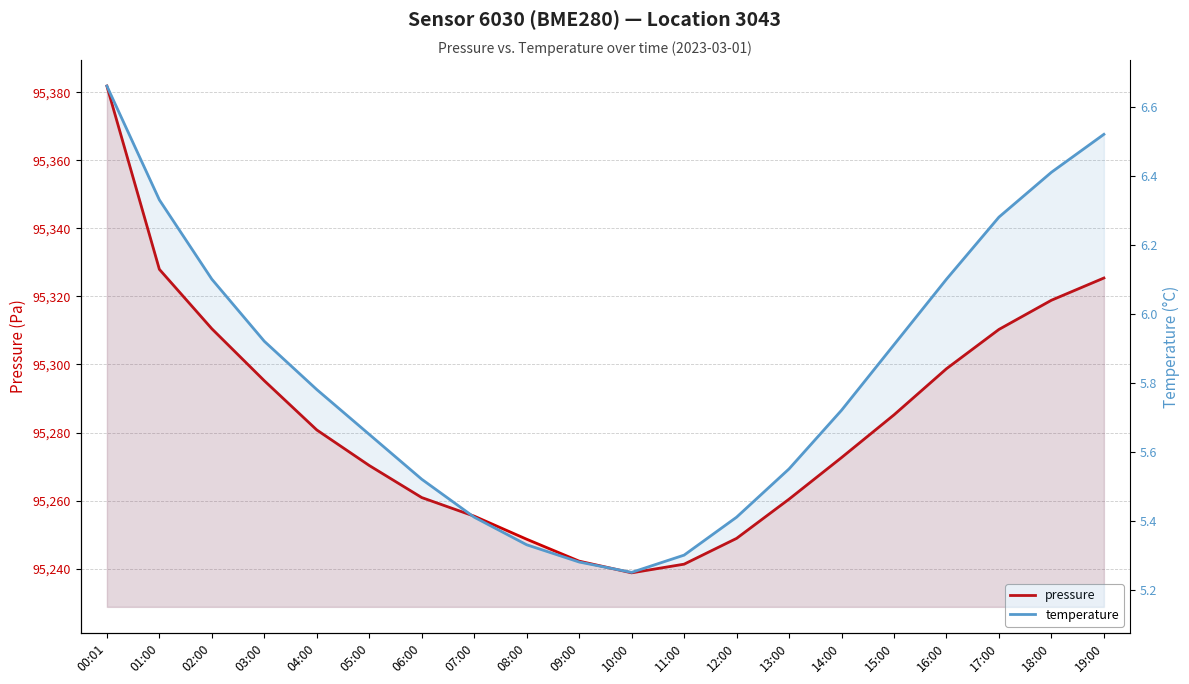

What is the difference between the maximum and minimum values in the temperature series?

1.4